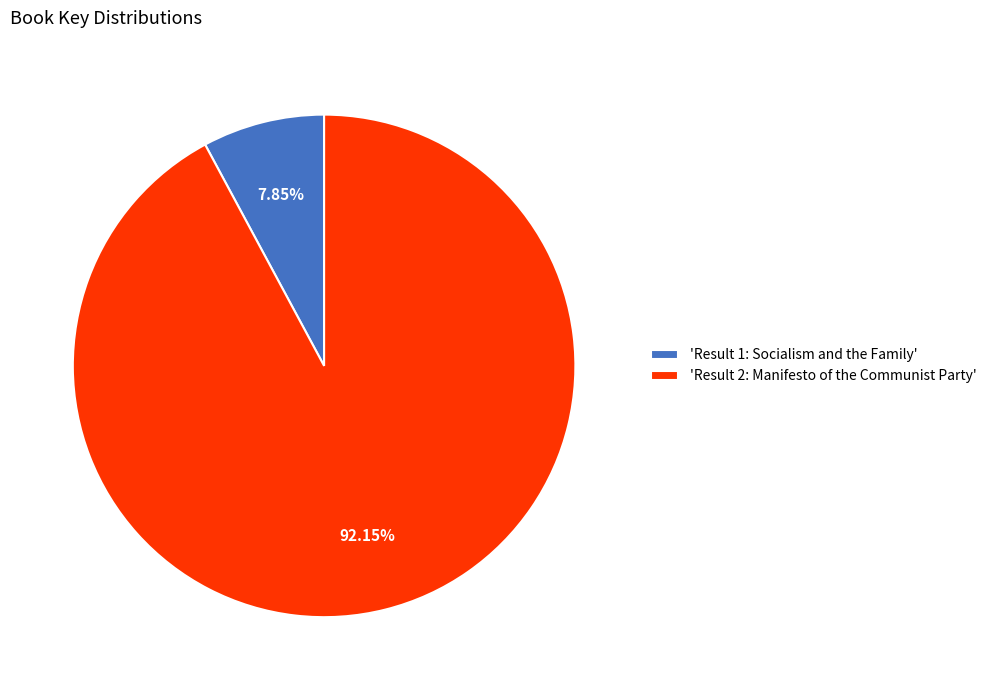

Count the number of slices in the pie.

2